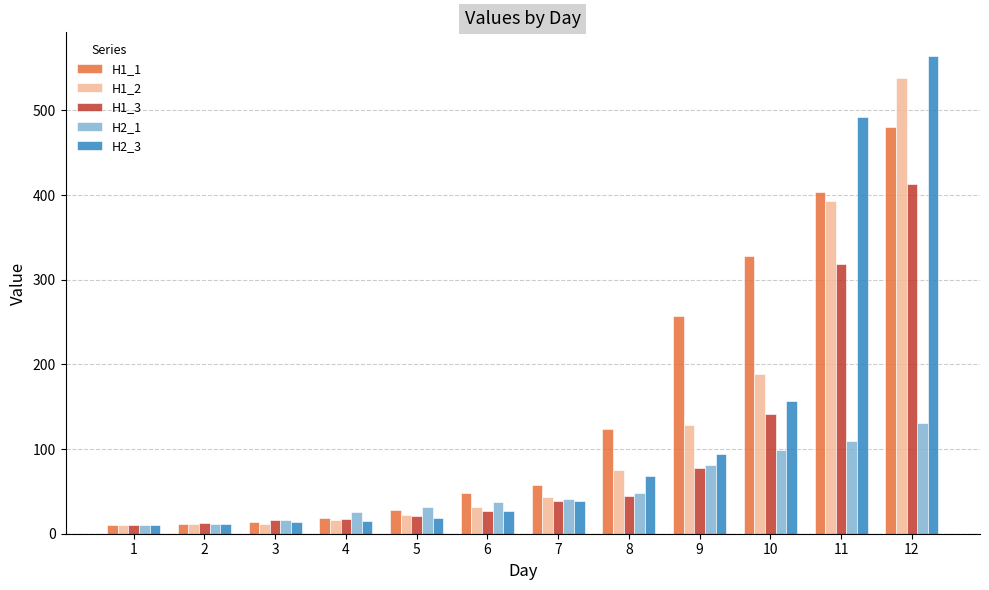

At which category is the sum across all series the highest?

12